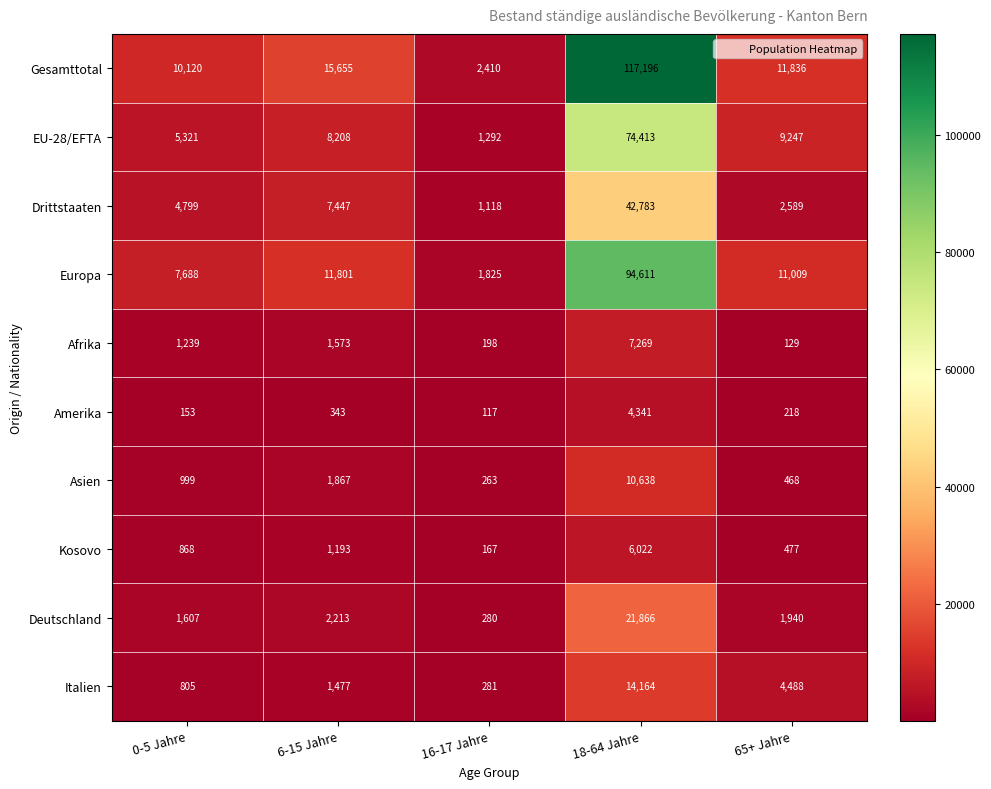

How many data points in Italien are less than 1477?

2